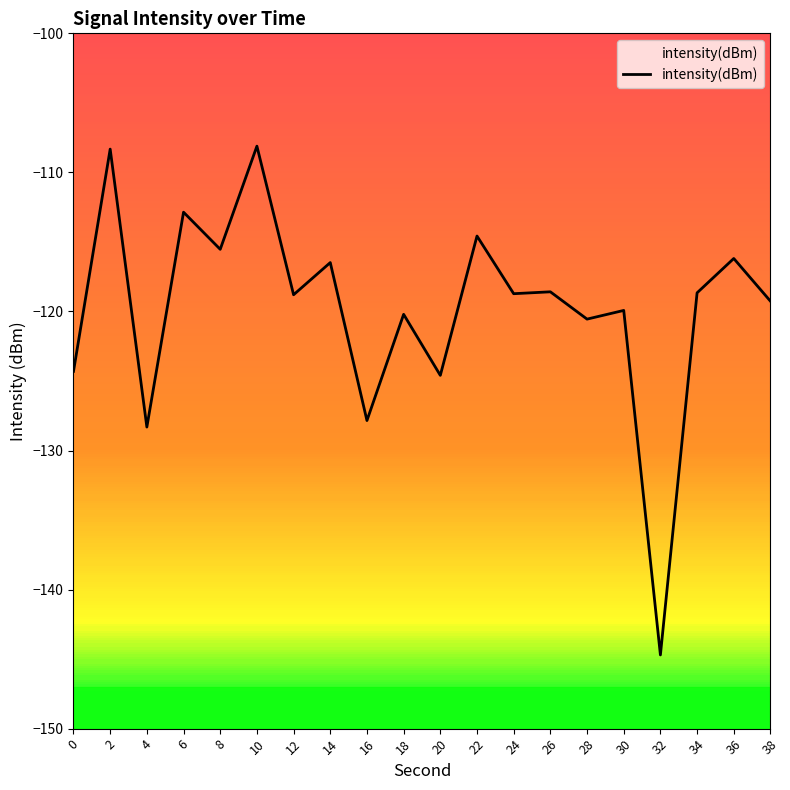

How many lines are shown in the chart?

1